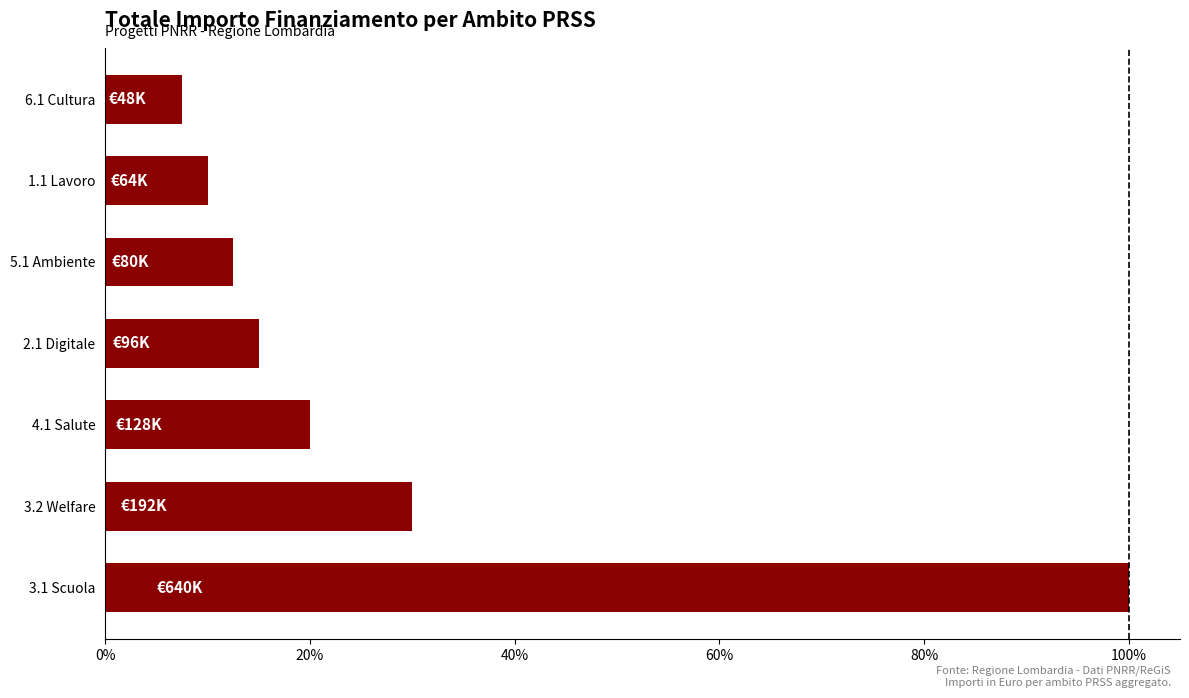

At which label is the value closest to 53?

3.2 Welfare